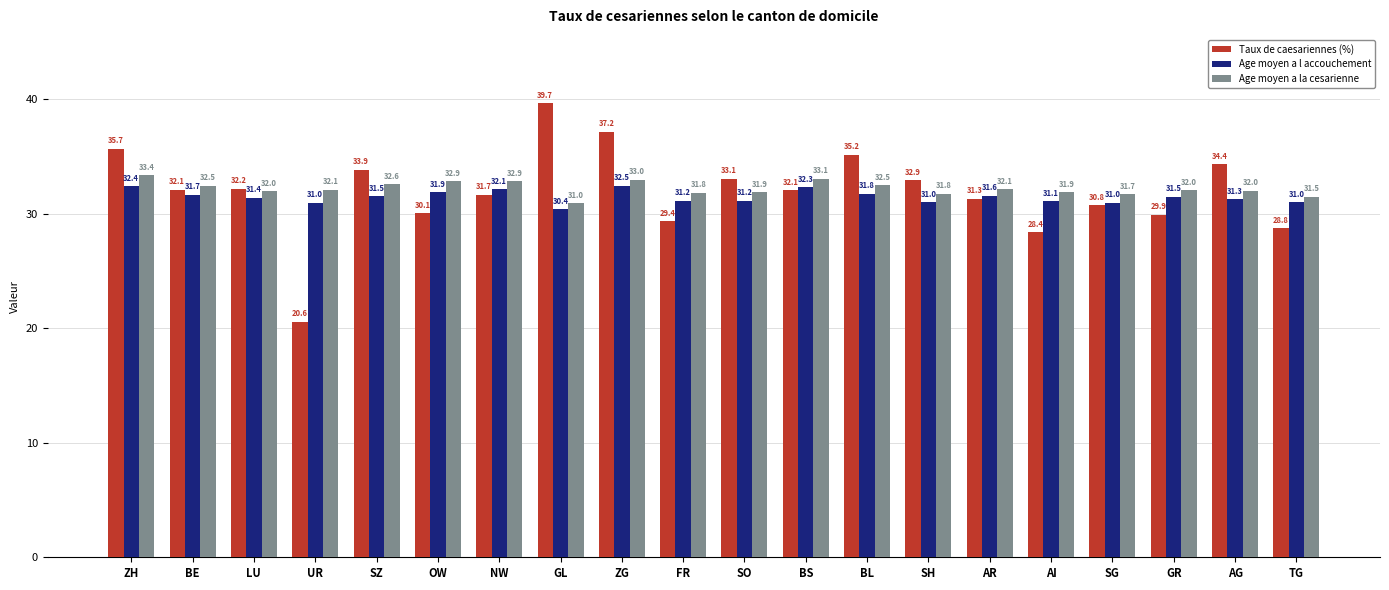

Is the value of Age moyen a la cesarienne at ZH greater than the value of Taux de caesariennes (%) at TG?

Yes